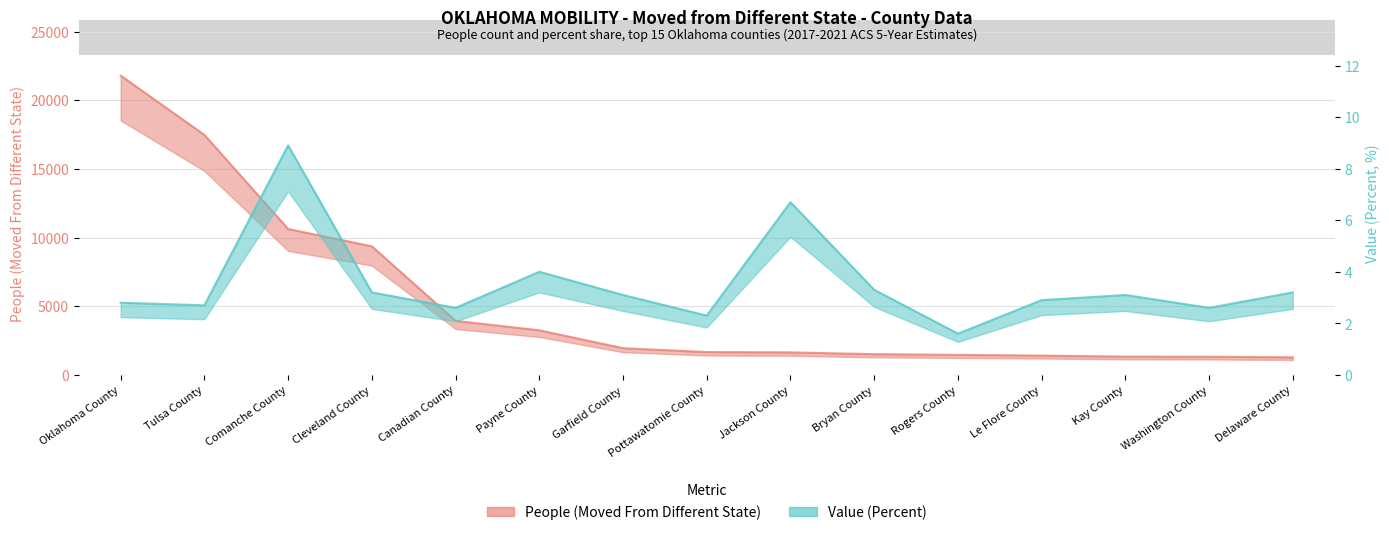

Which series changed the most between Pottawatomie County and Le Flore County?

People (Moved From Different State)